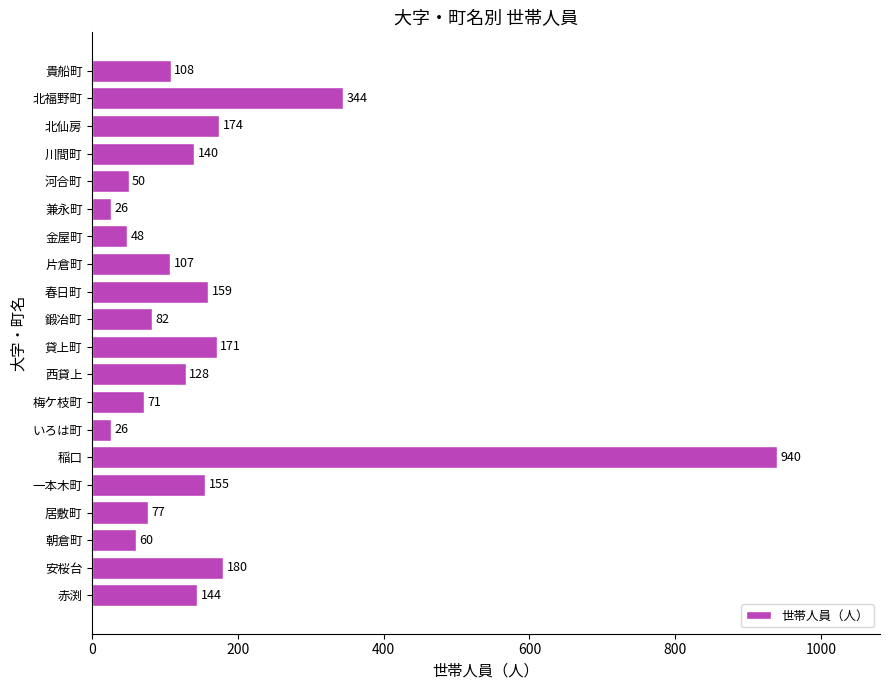

What is the difference between the maximum and minimum values?

914